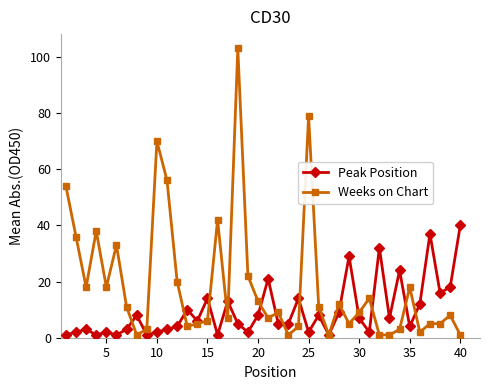

What is the highest value of the Peak Position series?

40